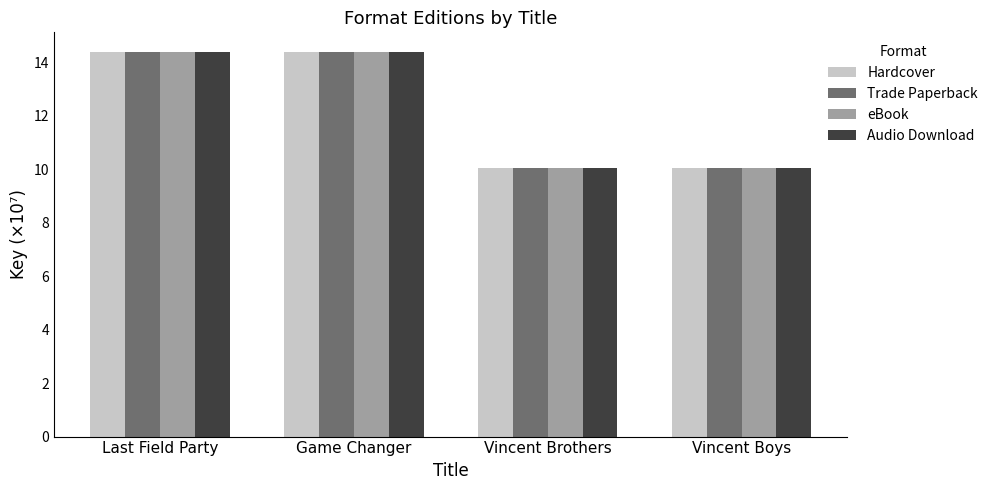

Where does the Audio Download series first go above 14?

Last Field Party